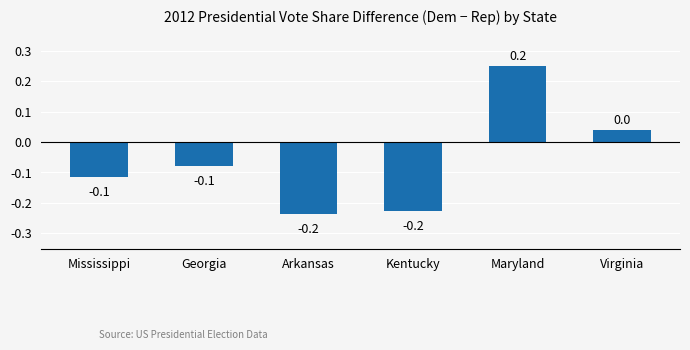

What position from the left is Mississippi?

1